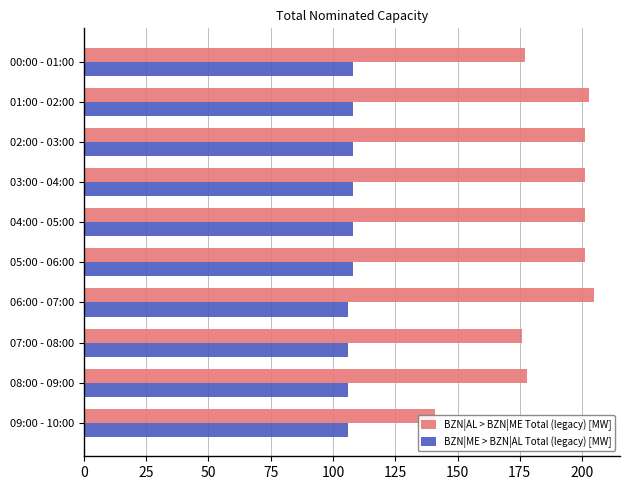

How many groups of bars are there?

10